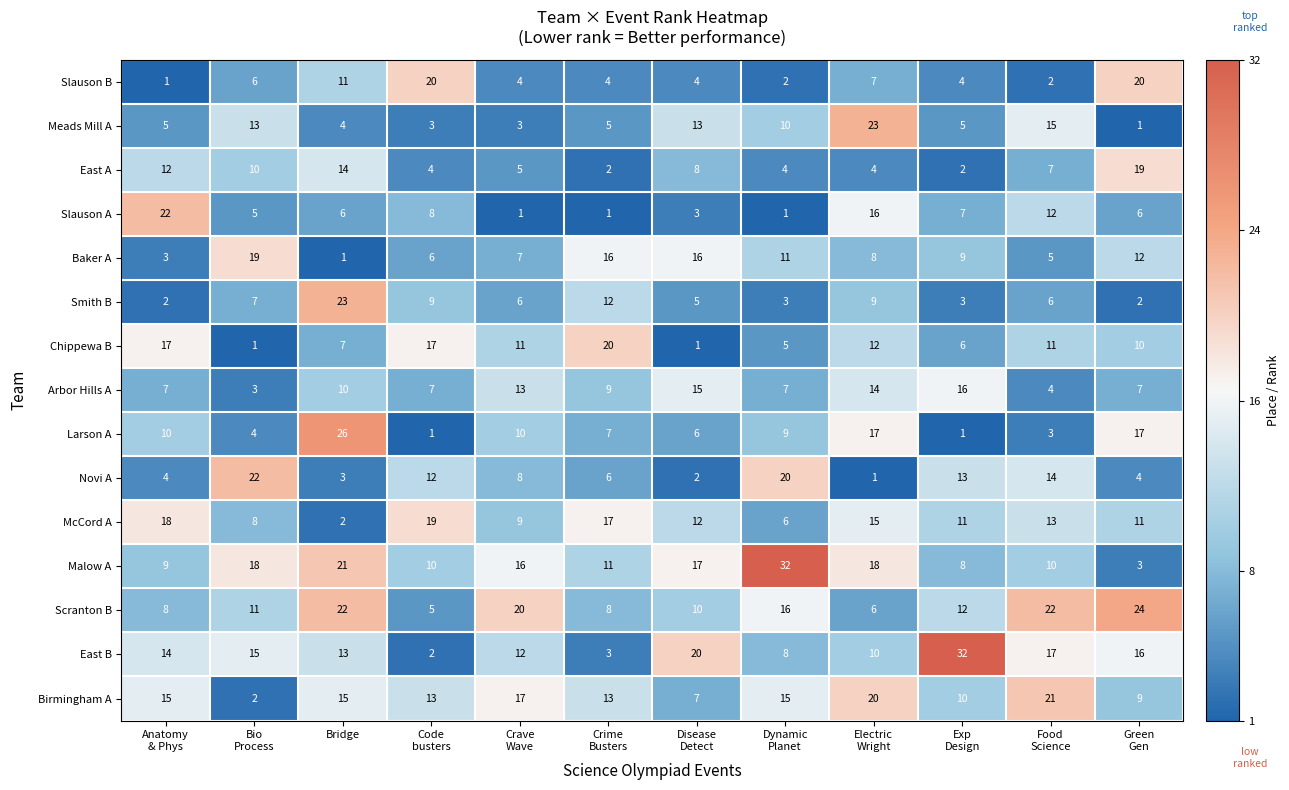

Which series changed the most between Anatomy
& Phys and Bio
Process?

Novi A